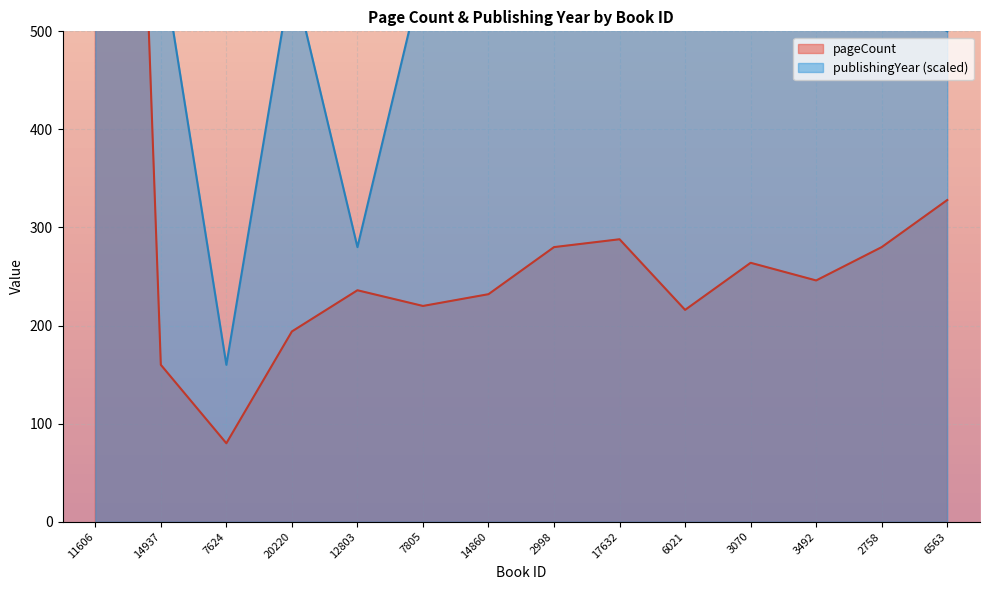

List the series in order of their overall mean, lowest first.

pageCount, publishingYear